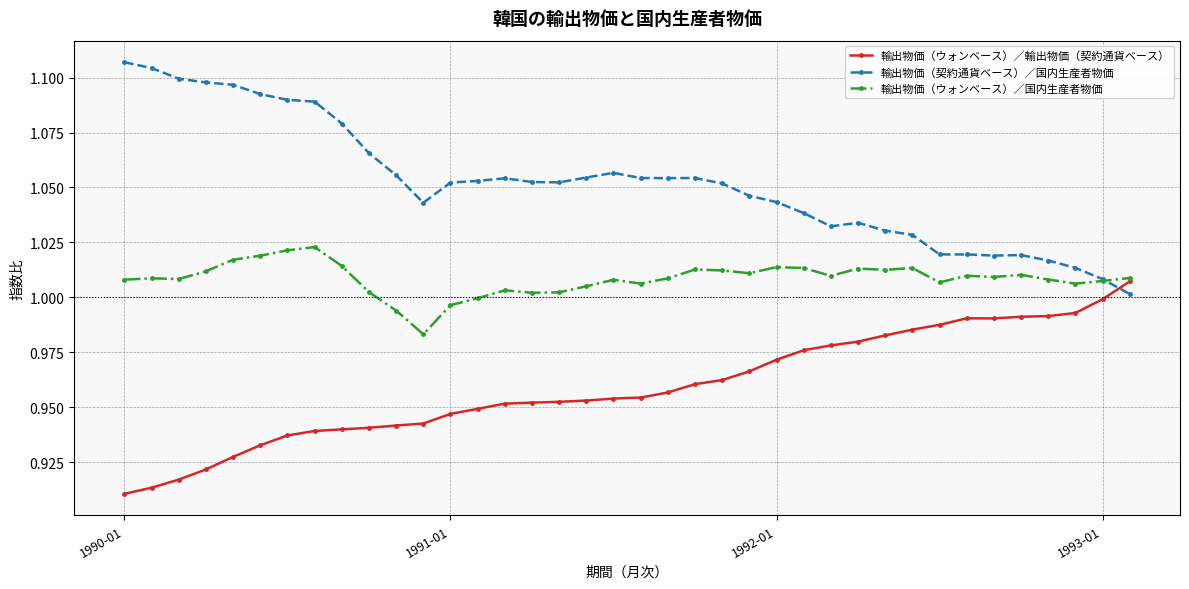

Rank the series by their maximum value, from lowest to highest.

輸出物価（ウォンベース）／輸出物価（契約通貨ベース）, 輸出物価（ウォンベース）／国内生産者物価, 輸出物価（契約通貨ベース）／国内生産者物価